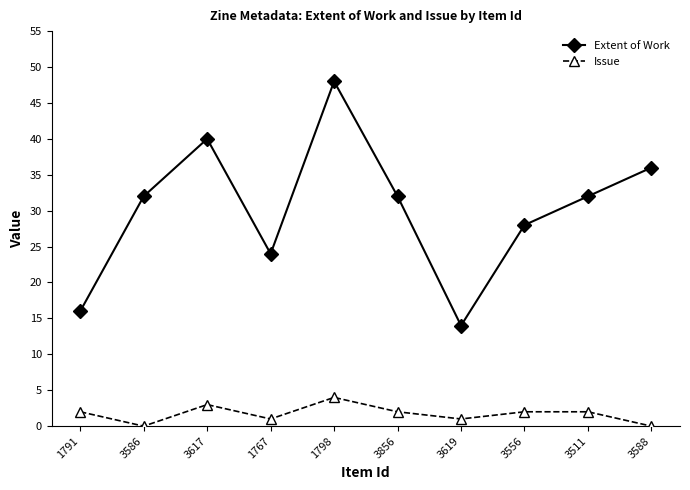

Which series changed the most between 1798 and 3856?

Extent of Work